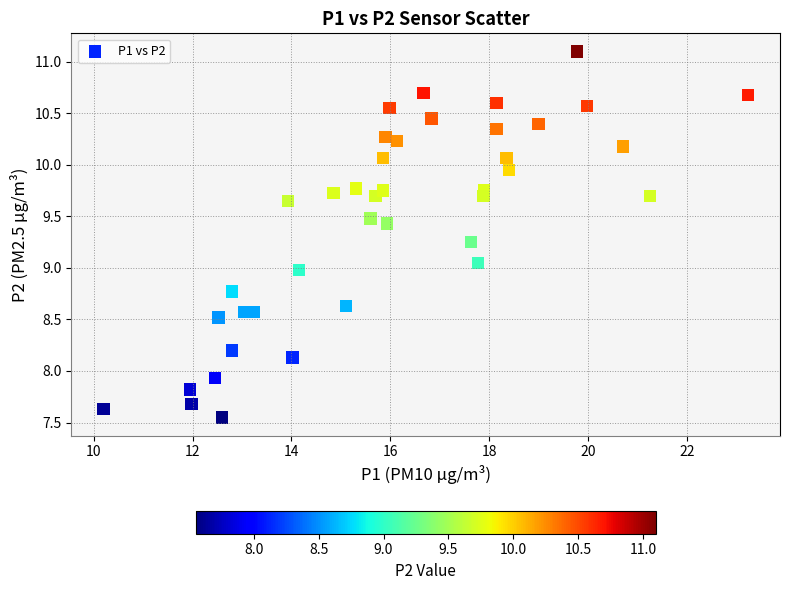

What is the range of X values (max minus min)?

13.0